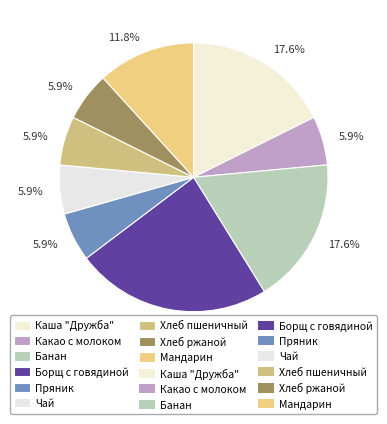

How many slices are in this pie chart?

9